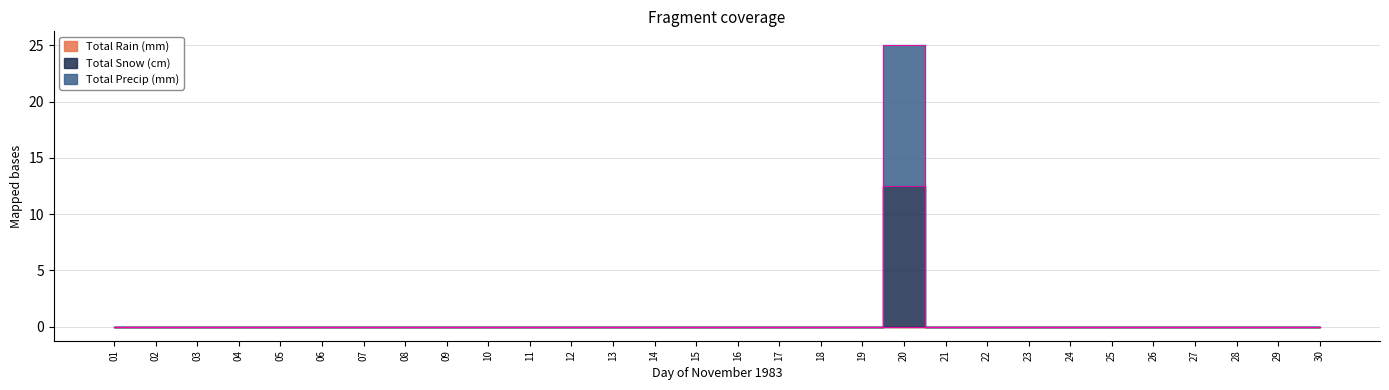

How many lines are shown in the chart?

2